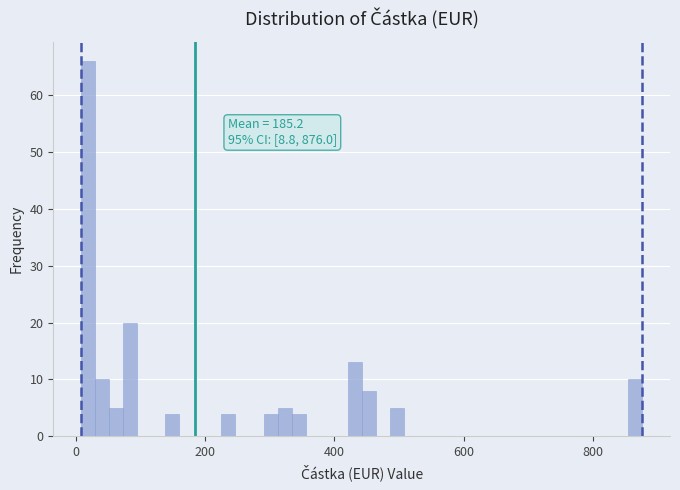

Read against the x-axis, roughly where is the centre of the tallest bar?

20